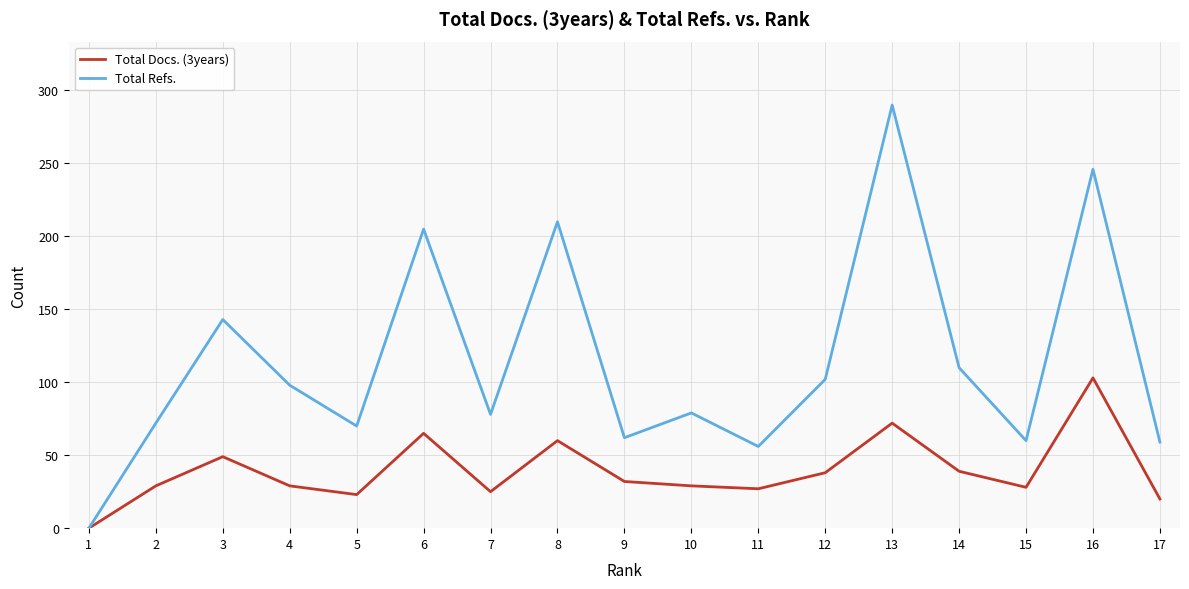

How many positive values does the Total Docs. (3years) series have?

16